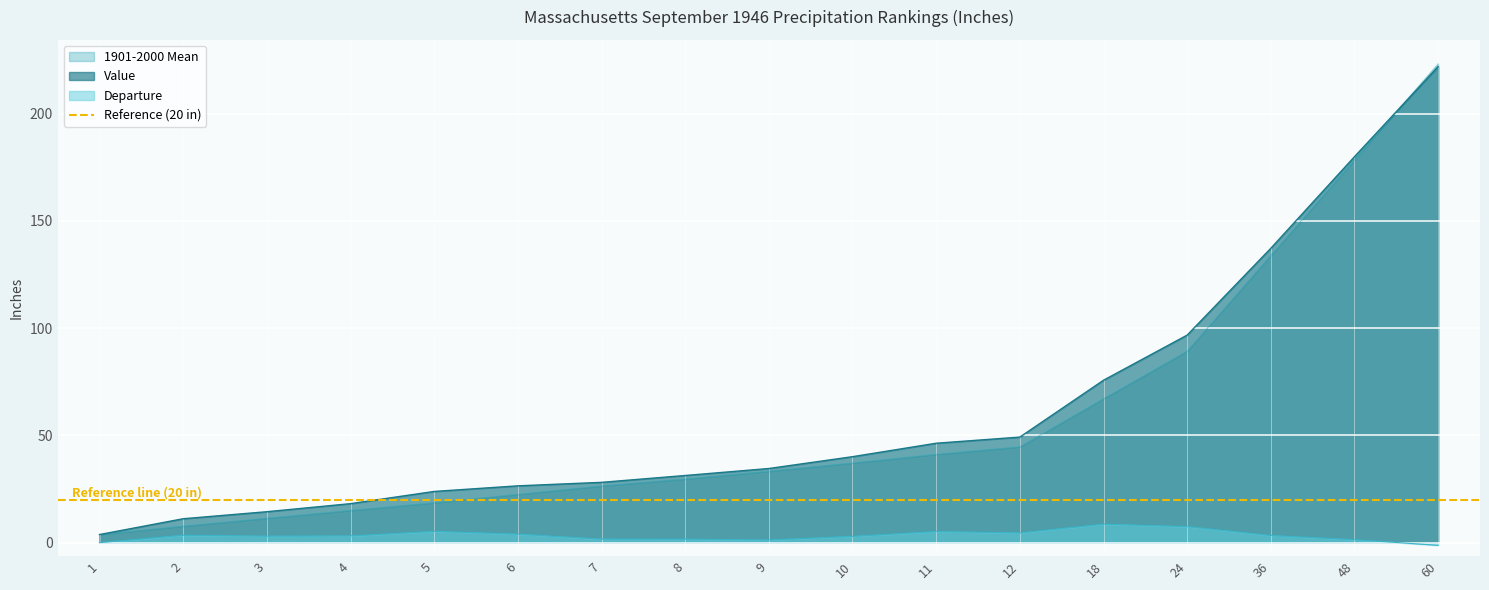

What is the sum of the 1901-2000 Mean values at 9 and 2?

41.0